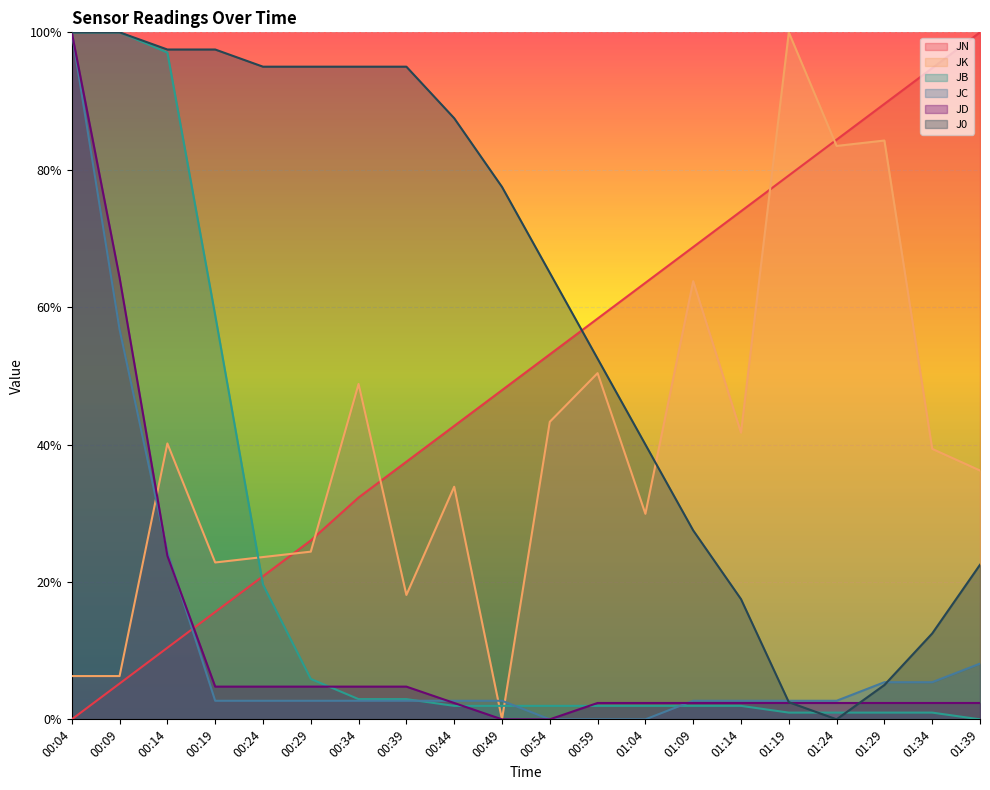

Where do JK and JC first cross each other?

00:09 and 00:14